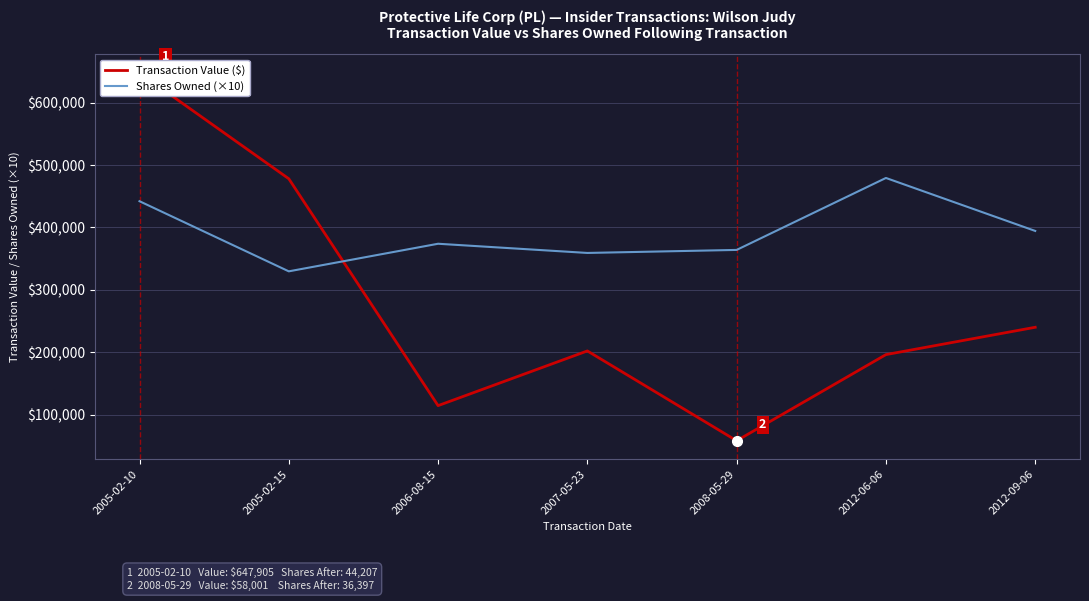

What position from the right is 2012-06-06?

2